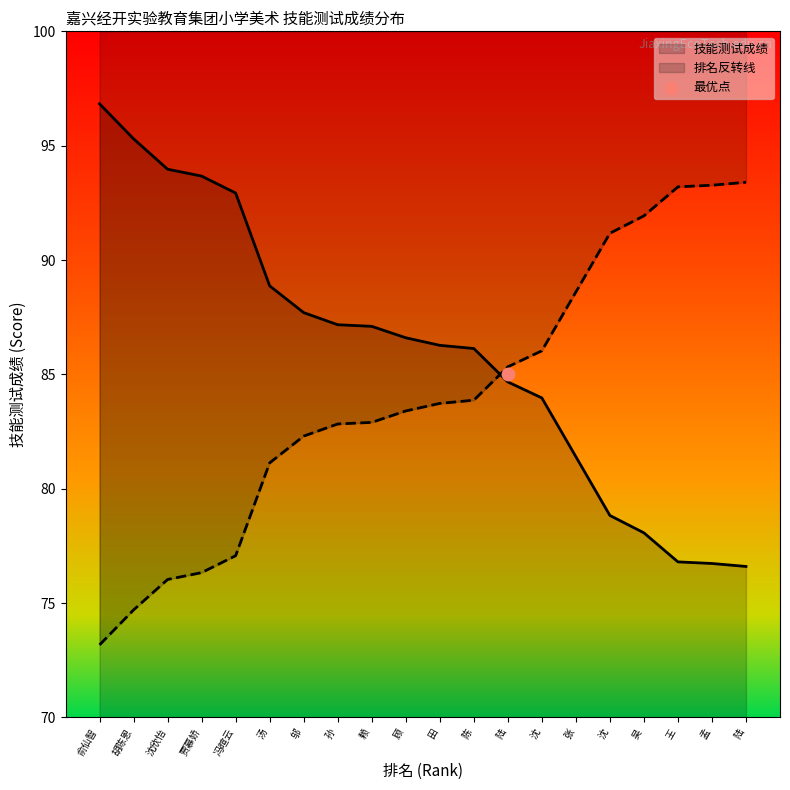

At how many categories does at least one series exceed 73?

20